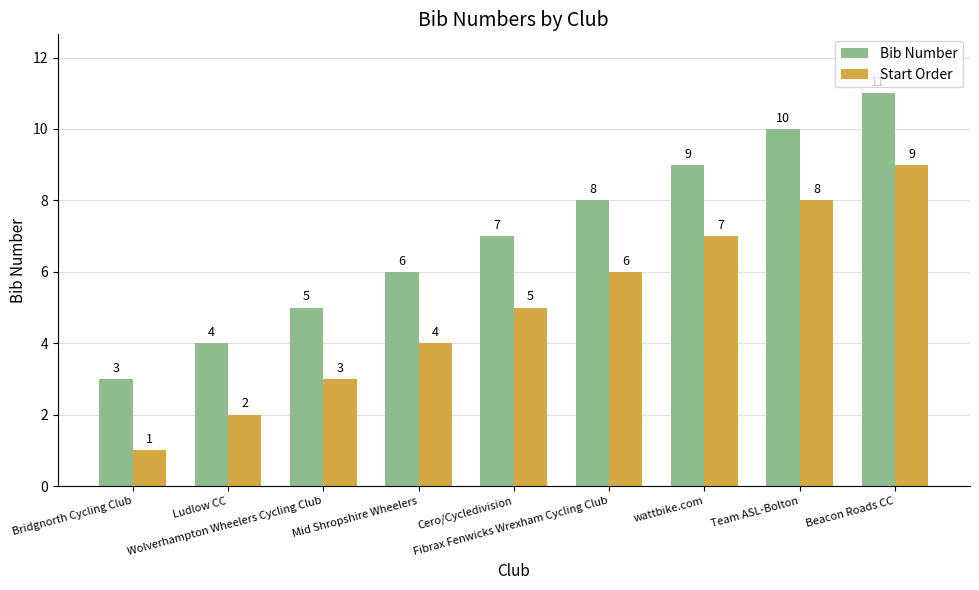

What value does the Bib Number series have at Mid Shropshire Wheelers?

6